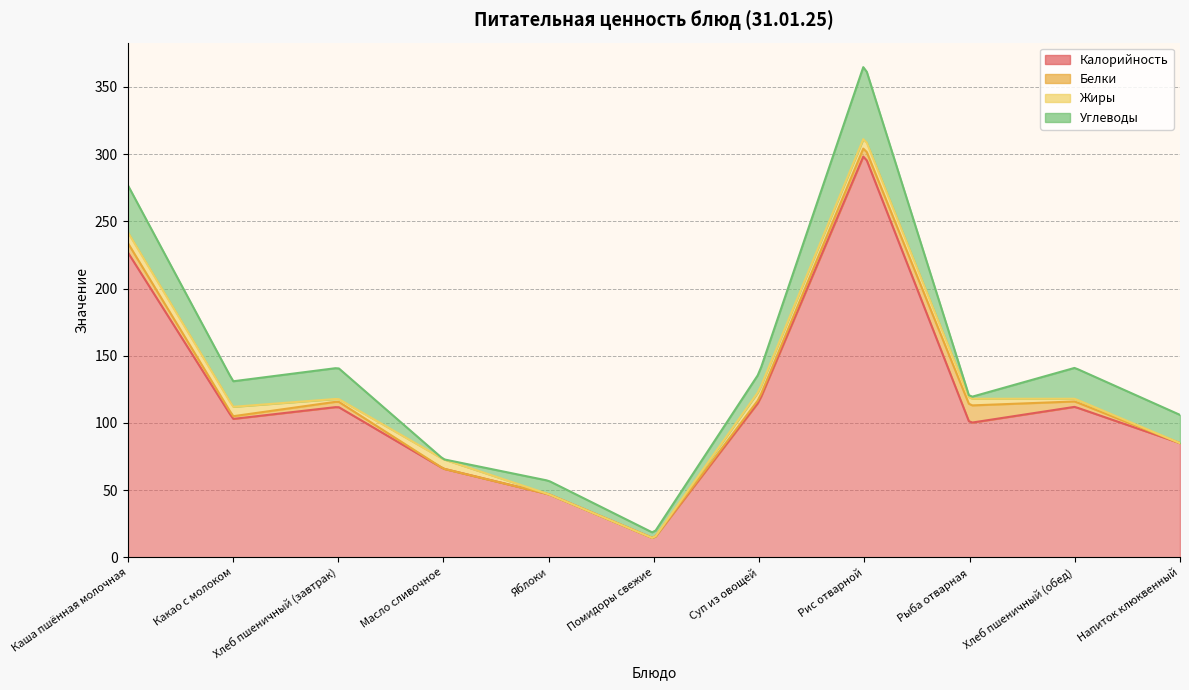

What are all the series names shown in the legend?

Калорийность, Белки, Жиры, Углеводы